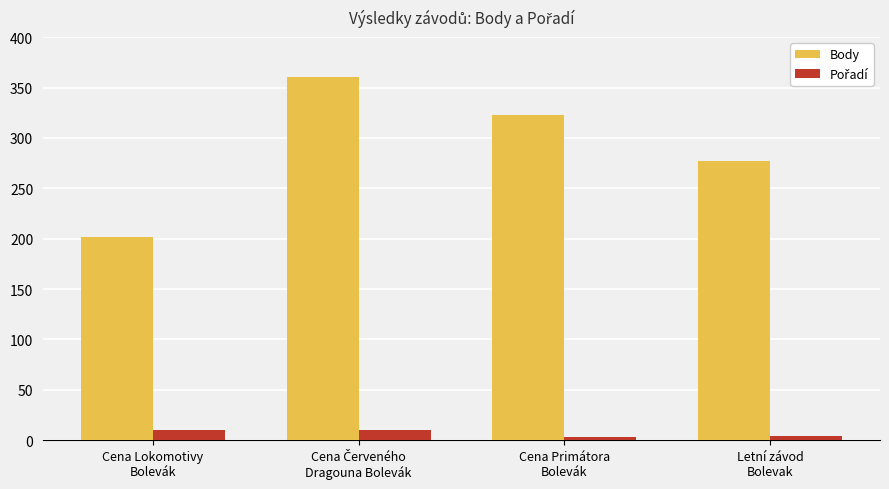

Which series has the largest total across all categories?

Body